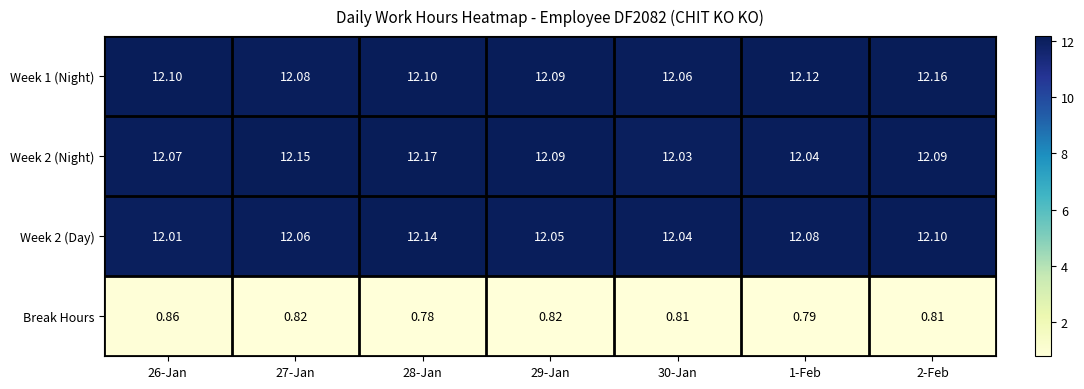

Is the value of Week 2 (Night) at 1-Feb greater than the value of Break Hours at 26-Jan?

Yes